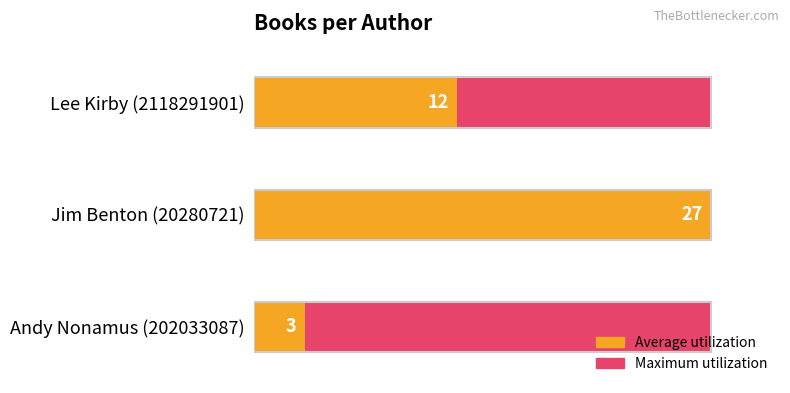

Are the bars horizontal?

Yes